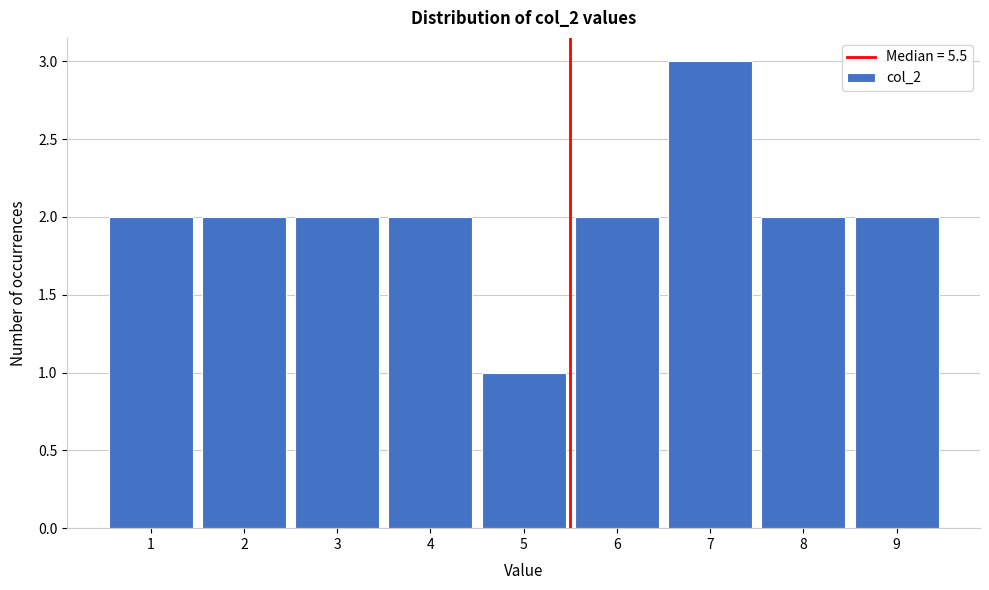

Reading left to right, list every bar in this chart as the range it spans on the x-axis followed by its height. The values are not printed on the chart, so give them approximately, as read against the axis.

0.5 to 1.5: 2
1.5 to 2.5: 2
2.5 to 3.5: 2
3.5 to 4.5: 2
4.5 to 5.5: 1
5.5 to 6.5: 2
6.5 to 7.5: 3
7.5 to 8.5: 2
8.5 to 9.5: 2